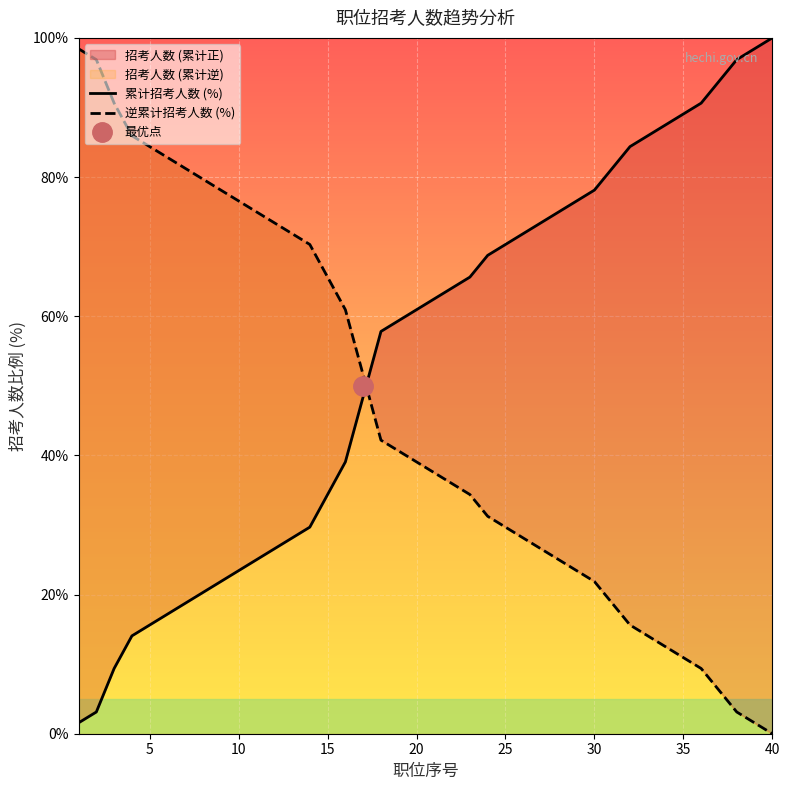

Reading left to right, transcribe all the data shown in this chart.

累计招考人数 (%): 1.6	3.1	9.4	14.1	15.6	17.2	18.8	20.3	21.9	23.4	25.0	26.6	28.1	29.7	34.4	39.1	48.4	57.8	59.4	60.9	62.5	64.1	65.6	68.8	70.3	71.9	73.4	75.0	76.6	78.1	81.2	84.4	85.9	87.5	89.1	90.6	93.8	96.9	98.4	100.0
逆累计招考人数 (%): 98.4	96.9	90.6	85.9	84.4	82.8	81.2	79.7	78.1	76.6	75.0	73.4	71.9	70.3	65.6	60.9	51.6	42.2	40.6	39.1	37.5	35.9	34.4	31.2	29.7	28.1	26.6	25.0	23.4	21.9	18.8	15.6	14.1	12.5	10.9	9.4	6.2	3.1	1.6	0.0